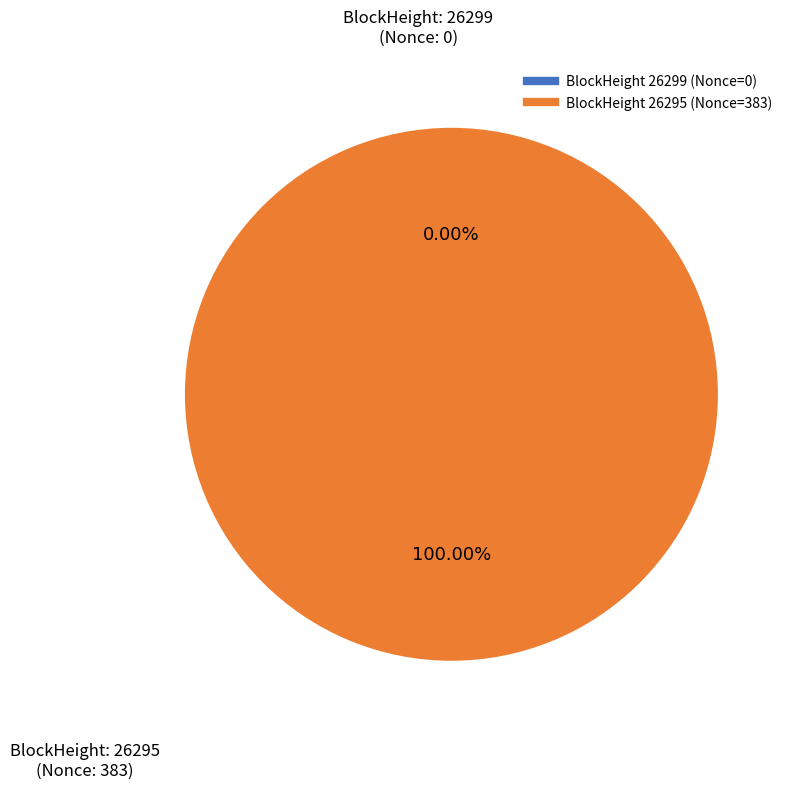

What is the total percentage of 26299 and 26295?

100.0%